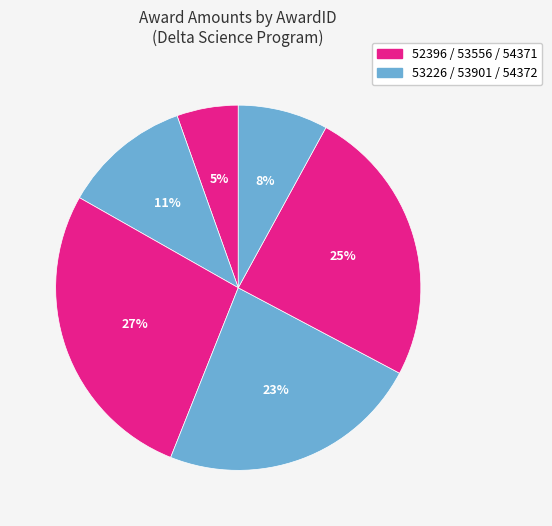

Which slice is the largest?

53556